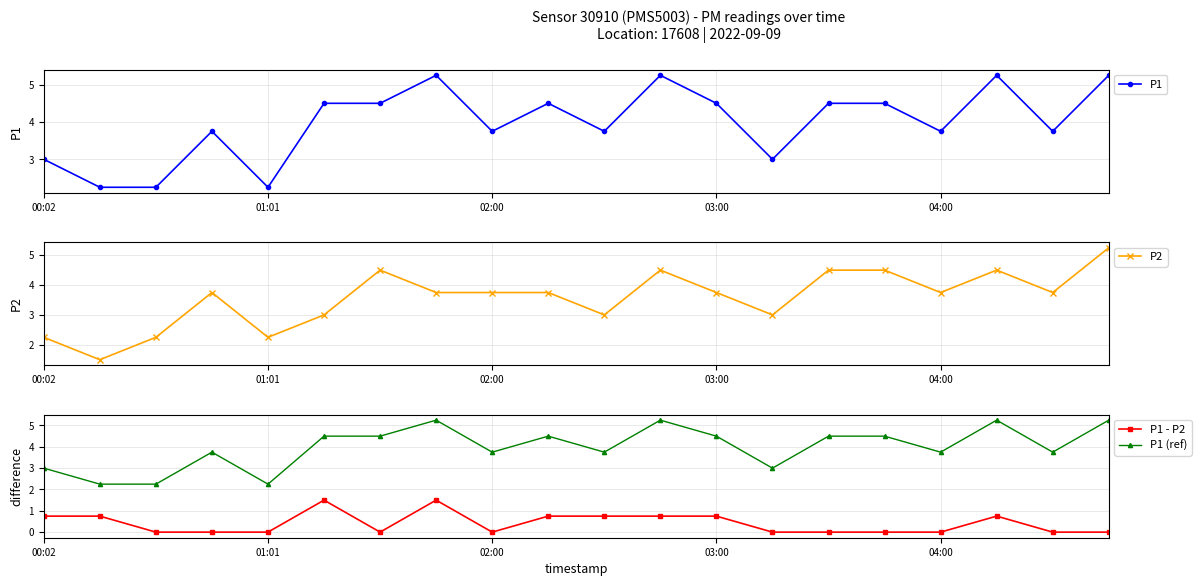

The P1 series shows 2.0 at 03:00. True or false?

False